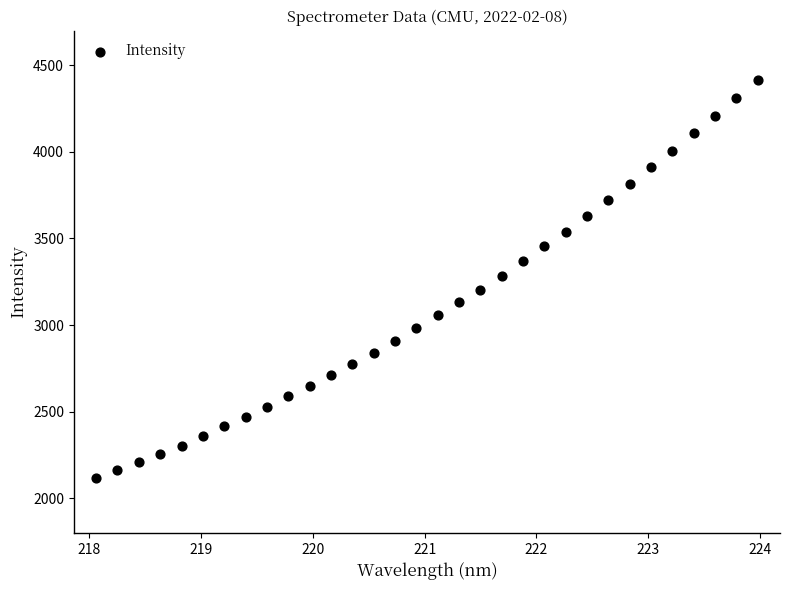

What is the range of Y values (max minus min)?

2298.9